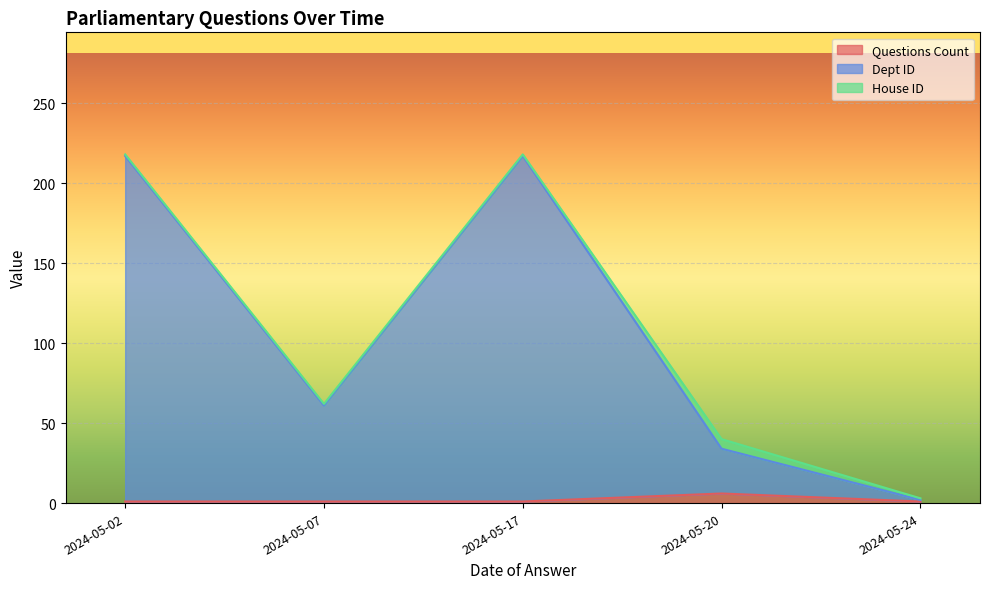

What is the smallest value displayed?

1